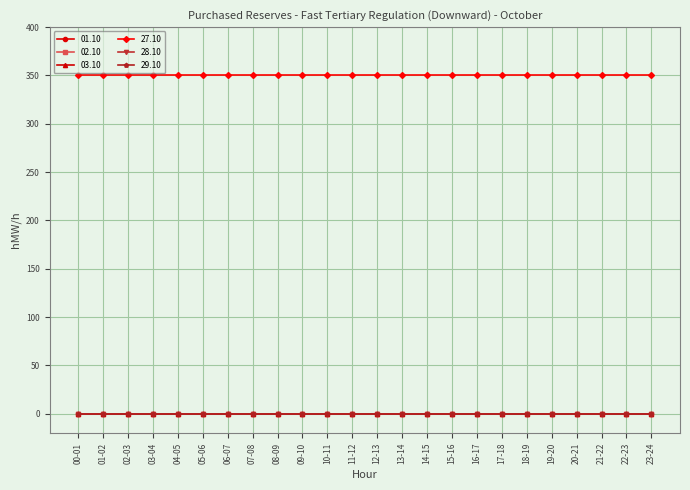

Is this an area chart (filled region under the line)?

No